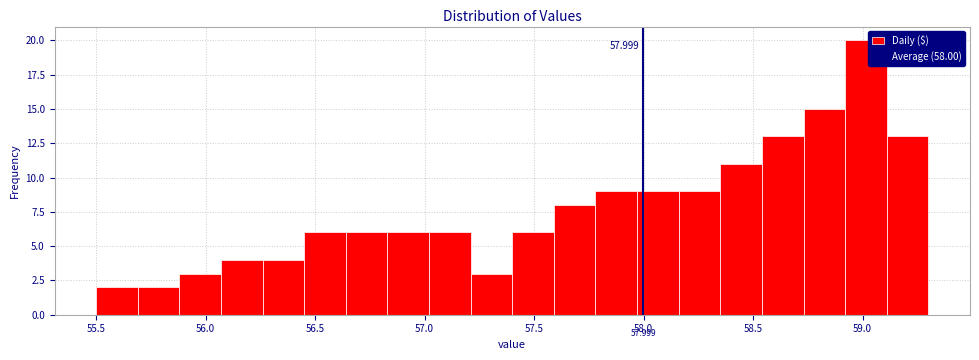

Read against the x-axis, roughly where is the centre of the tallest bar?

59.00